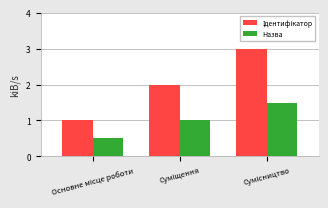

What is the minimum value shown in the chart?

0.5